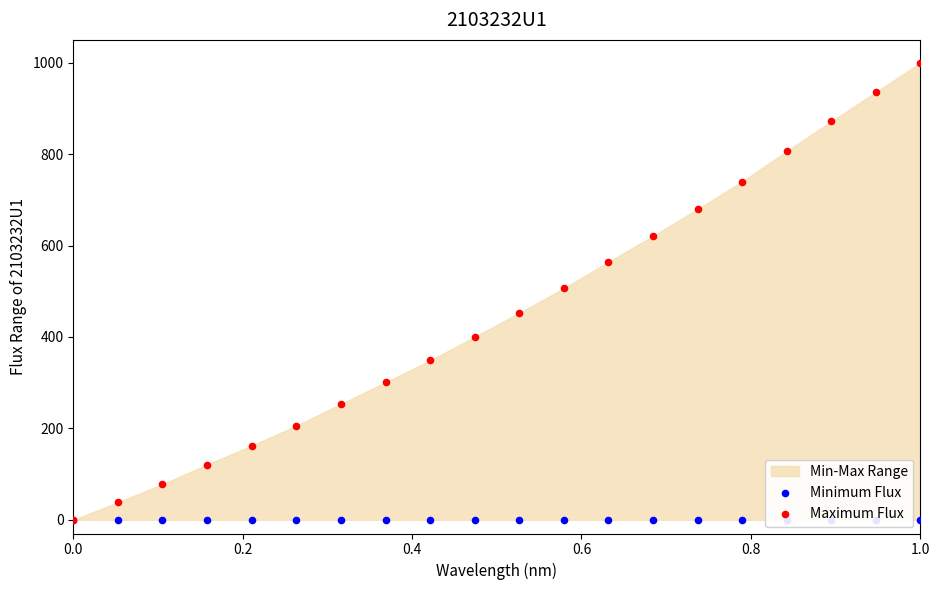

Is the value of Maximum Flux at 13 greater than the value of Minimum Flux at 0.4?

Yes